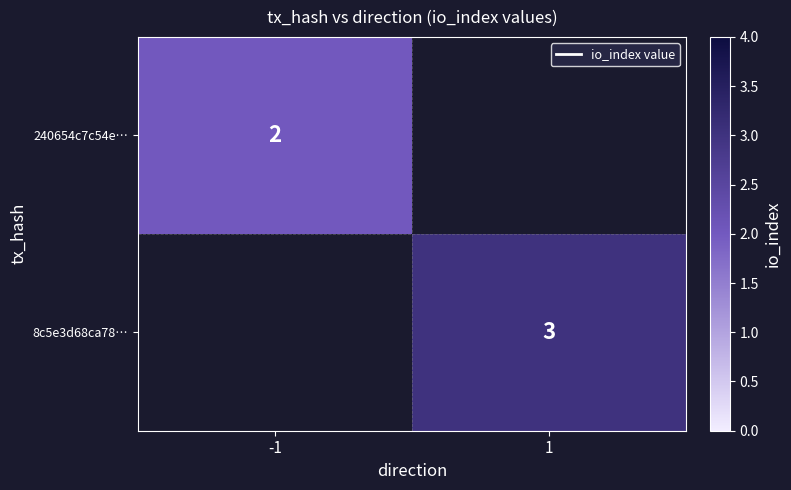

Is the value of 8c5e3d68ca78… at 1 greater than the value of 240654c7c54e… at -1?

Yes